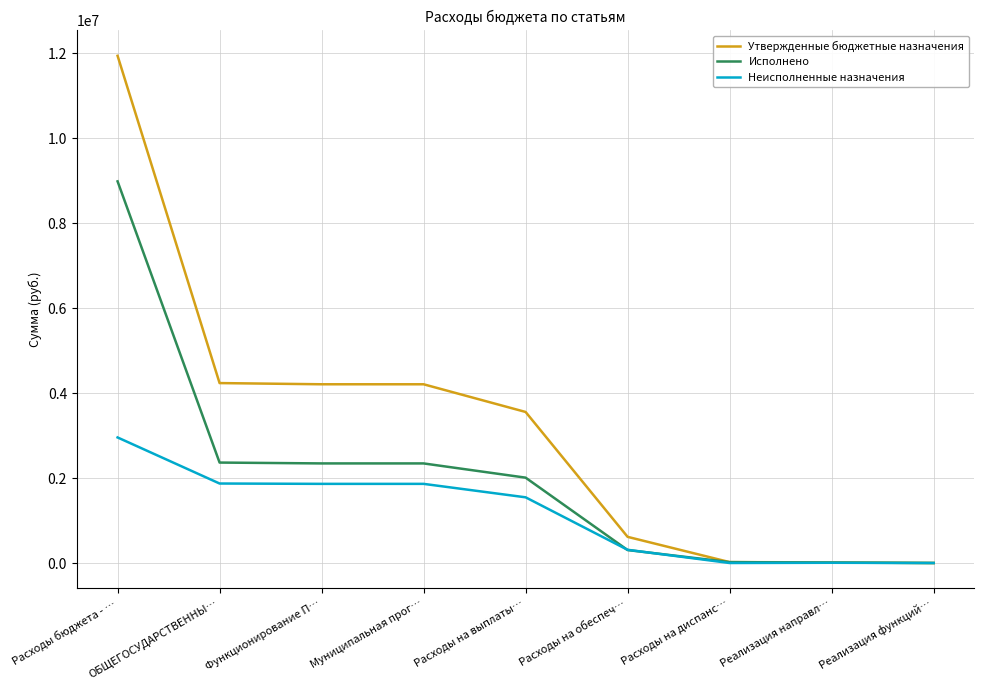

Which series has the largest range (max minus min)?

Утвержденные бюджетные назначения